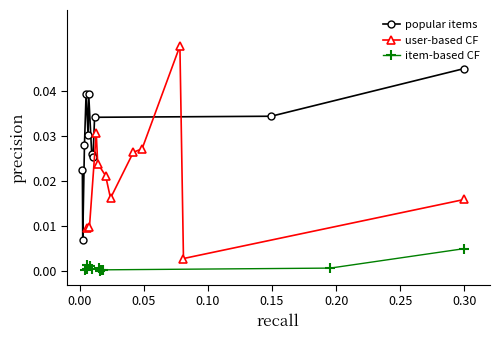

Count the number of categories in the chart.

11